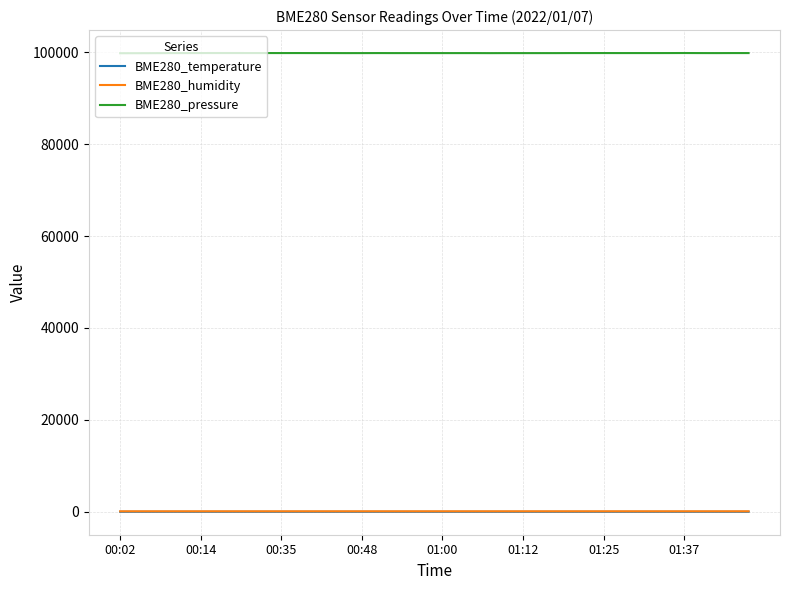

True or false: BME280_pressure and BME280_temperature intersect in this chart.

False